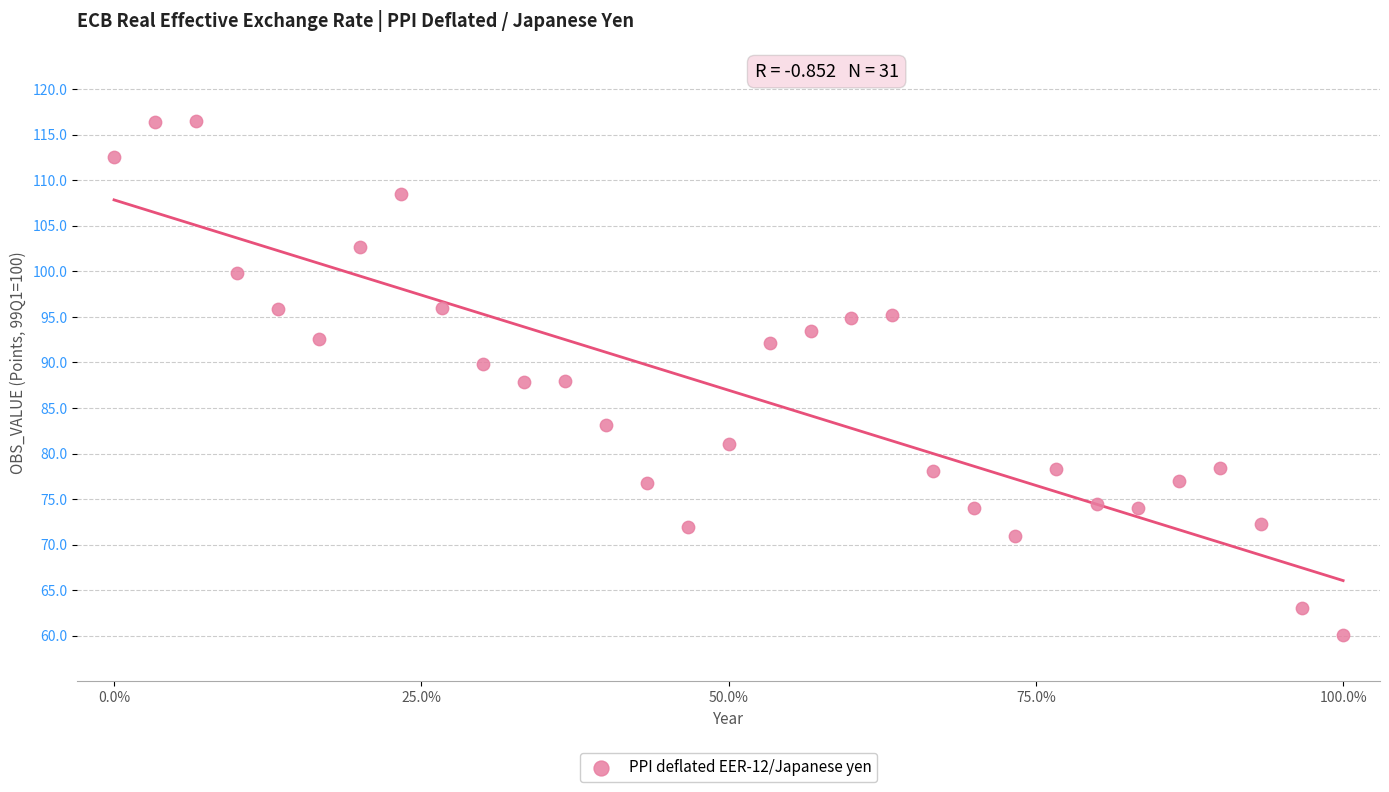

What is the range of Y values (max minus min)?

56.4